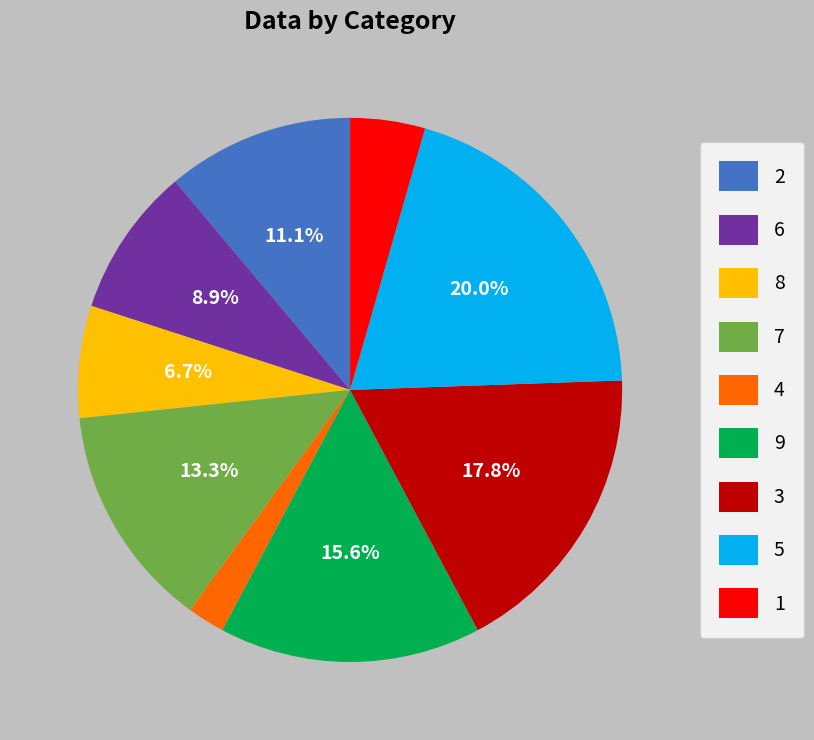

Which category has the smallest portion of the pie?

4